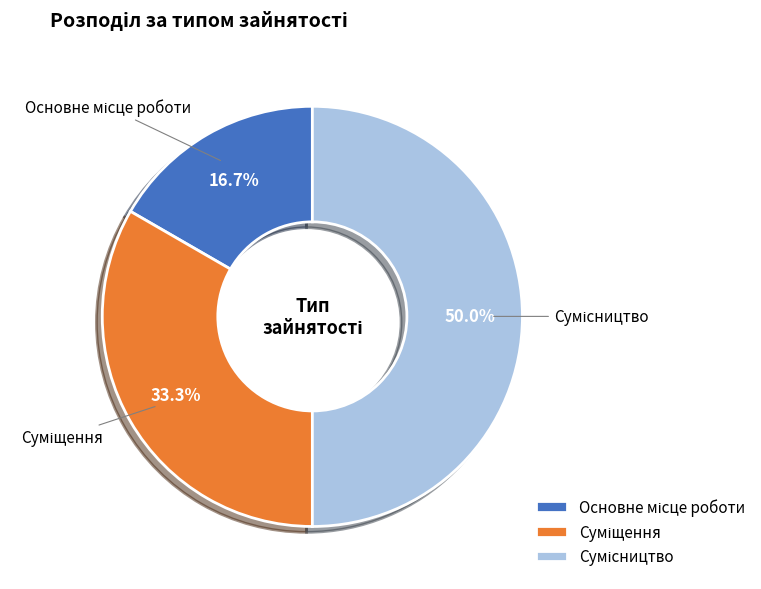

What is the smallest slice in the pie chart?

Основне місце роботи